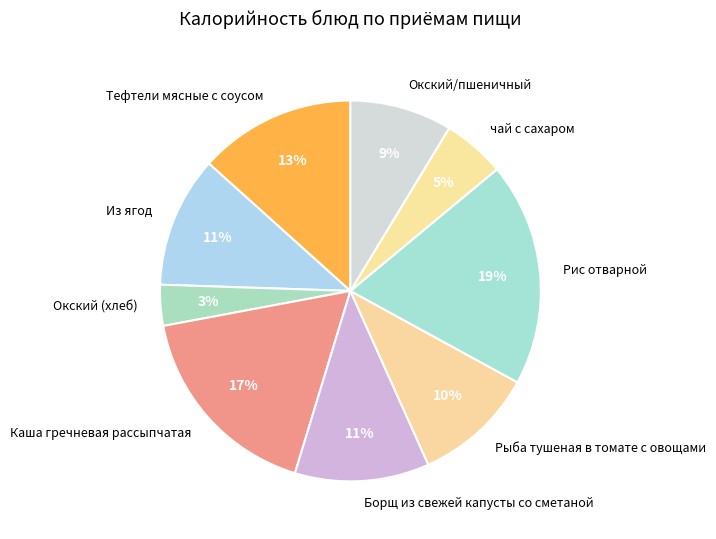

To the nearest percent, what portion does Окский/пшеничный represent?

9%